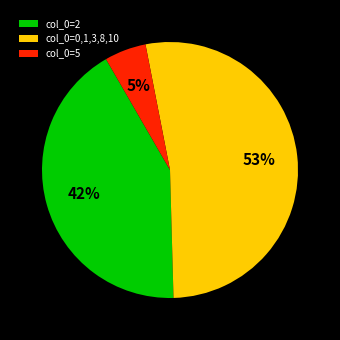

How many slices are in this pie chart?

3